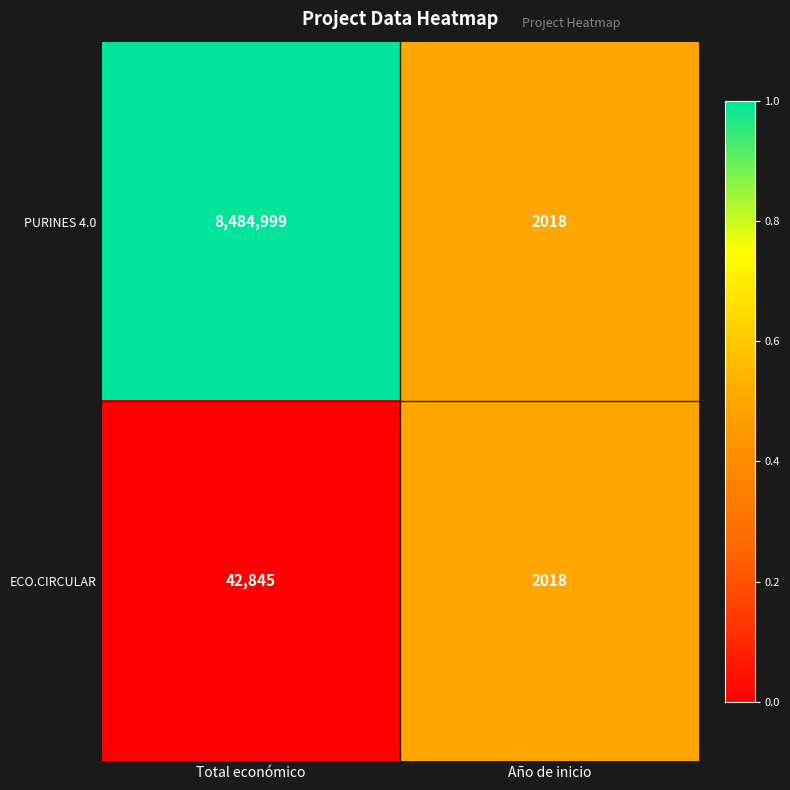

The value of PURINES 4.0 at Total económico is 11403679. True or false?

False